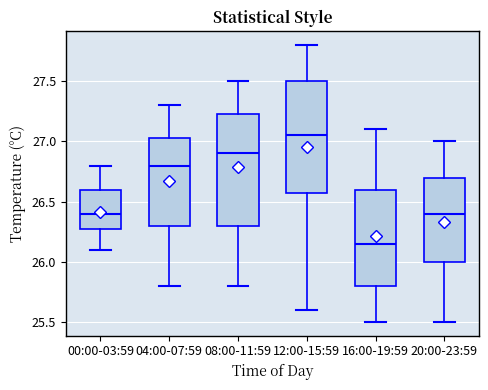

Where does the upper whisker of the box for 00:00-03:59 end on the y-axis? The values are not printed on the chart, so give them approximately, as read against the axis.

26.80